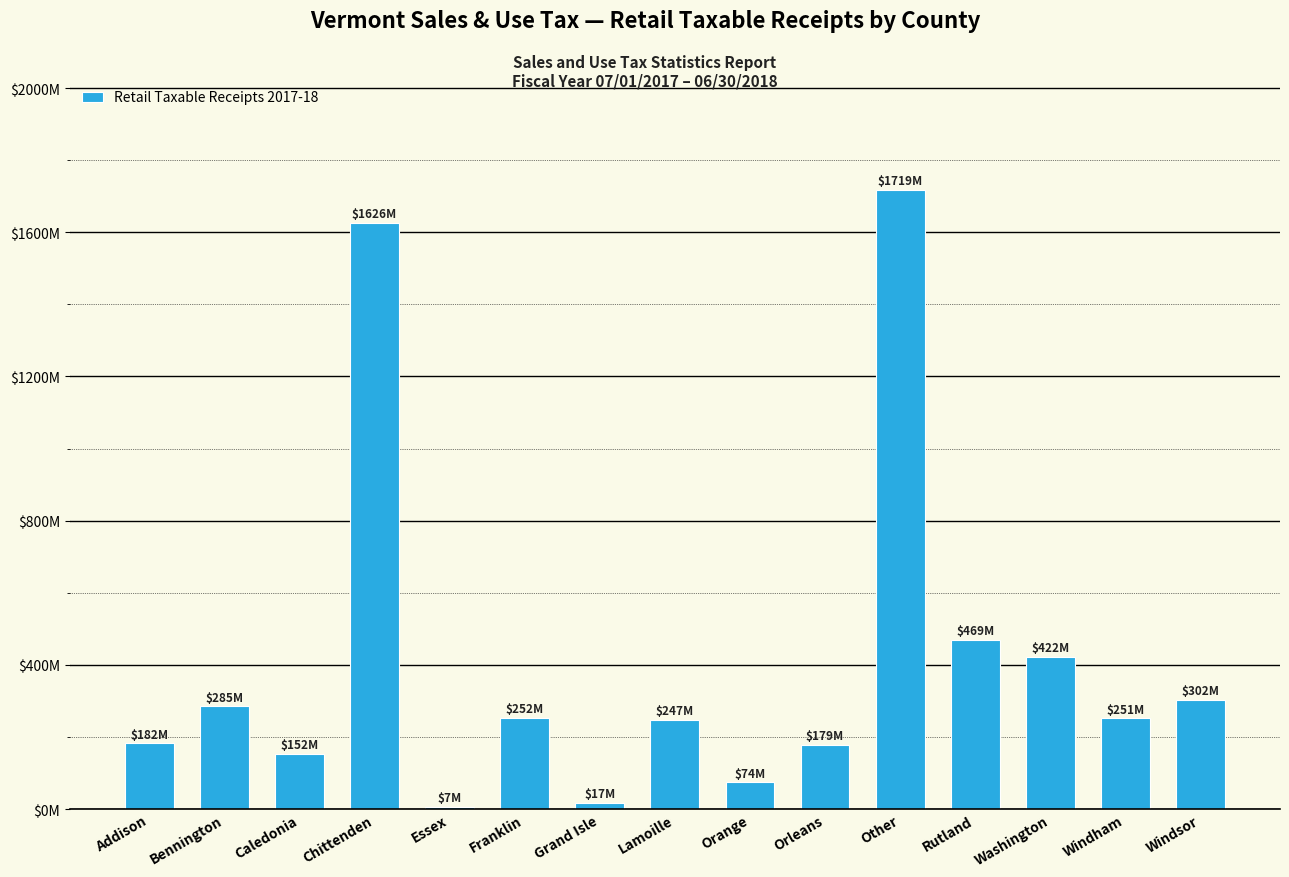

The chart shows a value of 286302868.6 at Washington. True or false?

False